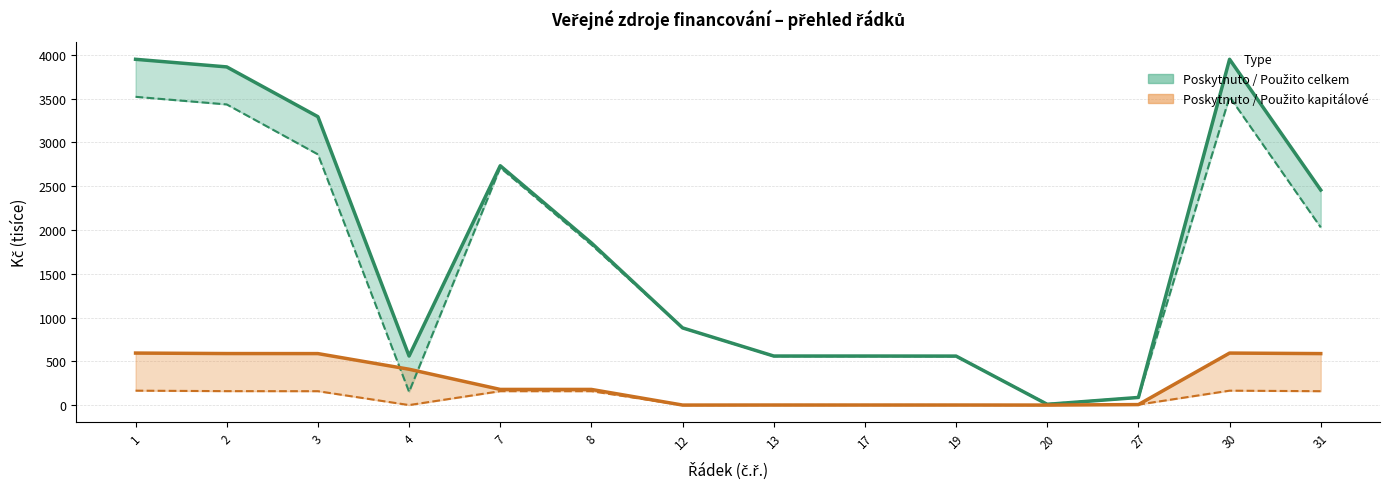

What is the maximum value for Poskytnuto kapitálové (linie)?

594.1